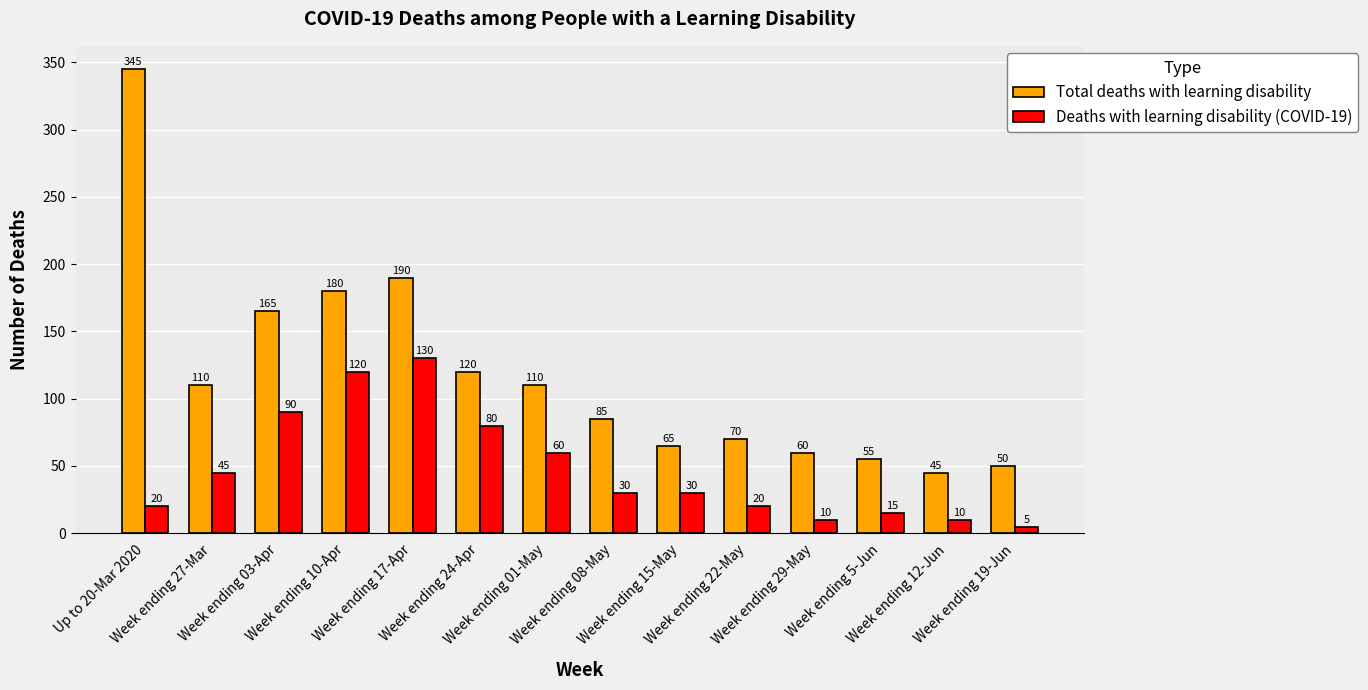

Between Up to 20-Mar 2020 and Week ending 15-May, which series saw the biggest shift?

Total deaths with learning disability